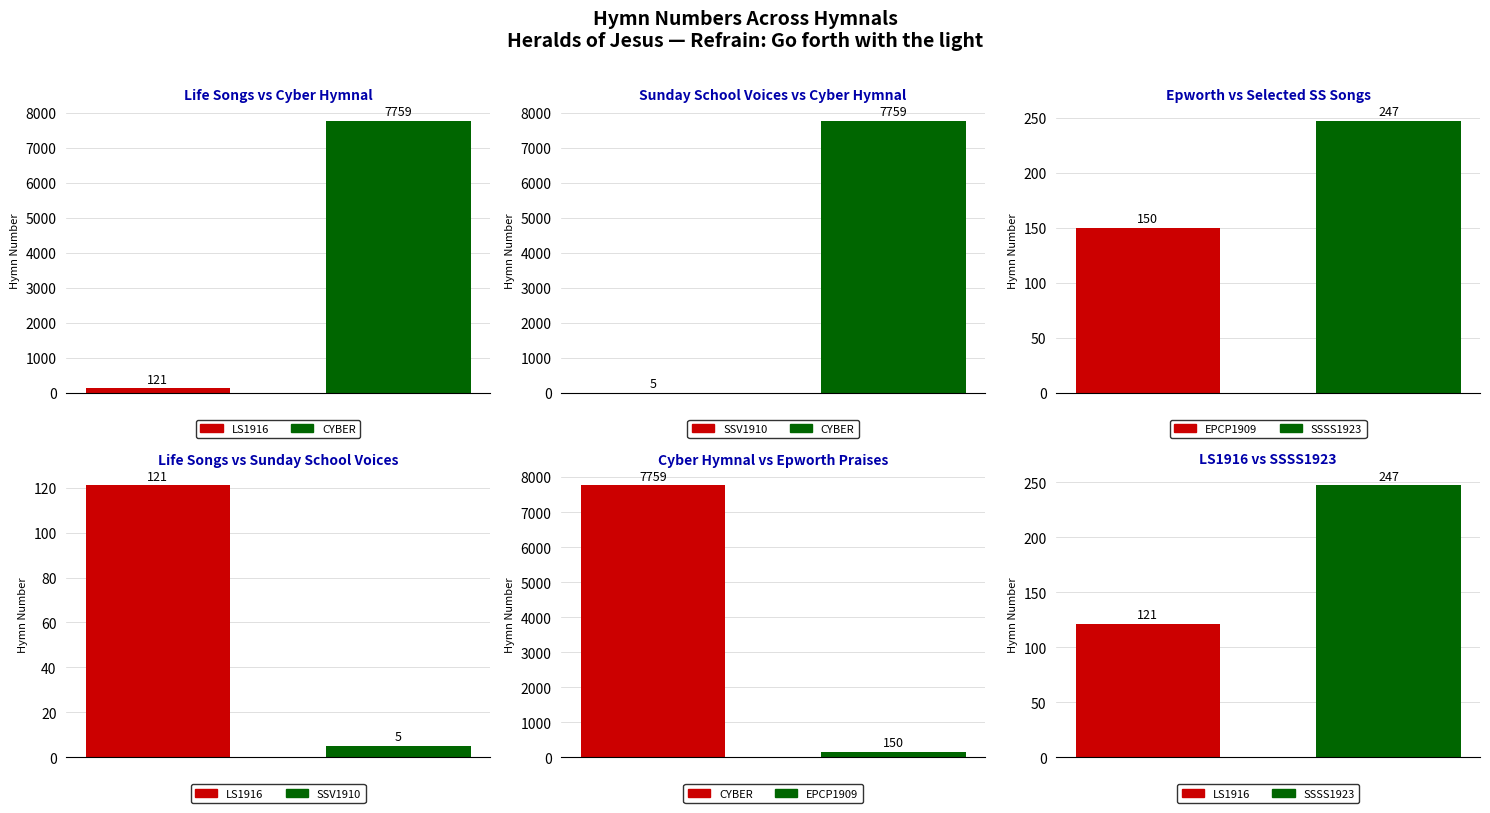

What is the sum of all LS1916 vs CYBER values?

7880